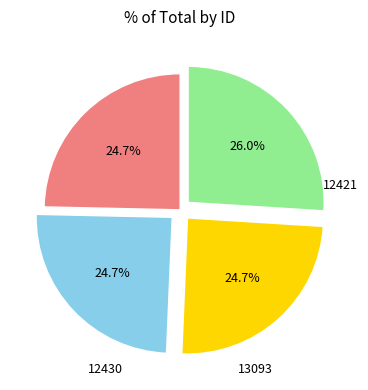

Is there any slice that represents more than half of the pie?

No